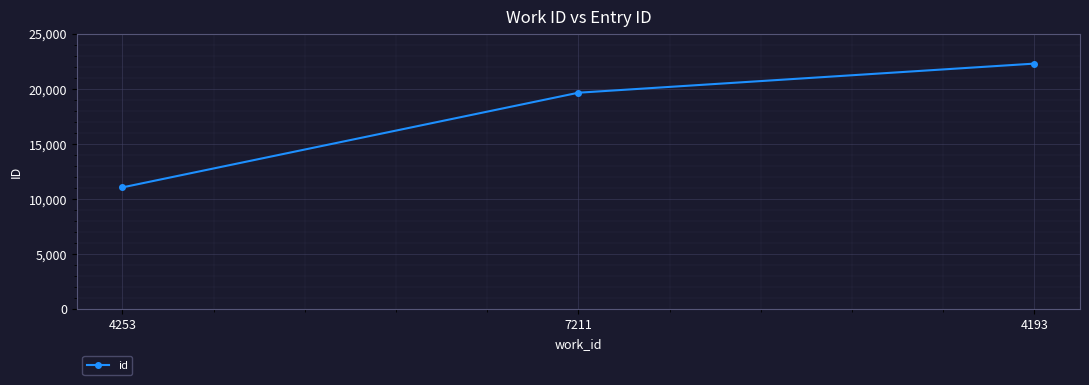

How many series are shown in this chart?

1